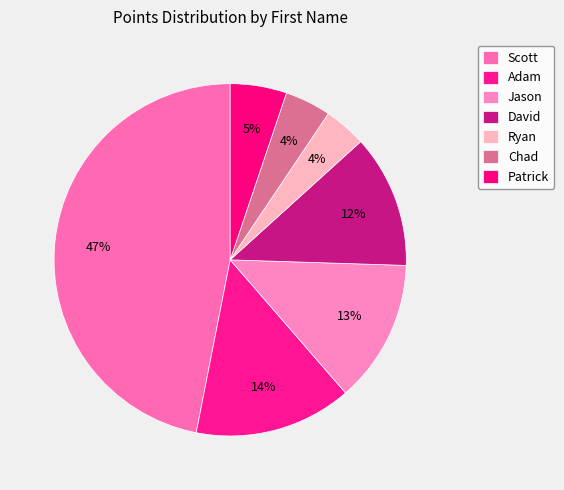

To the nearest percent, what is the combined percentage of Jason and David?

25%